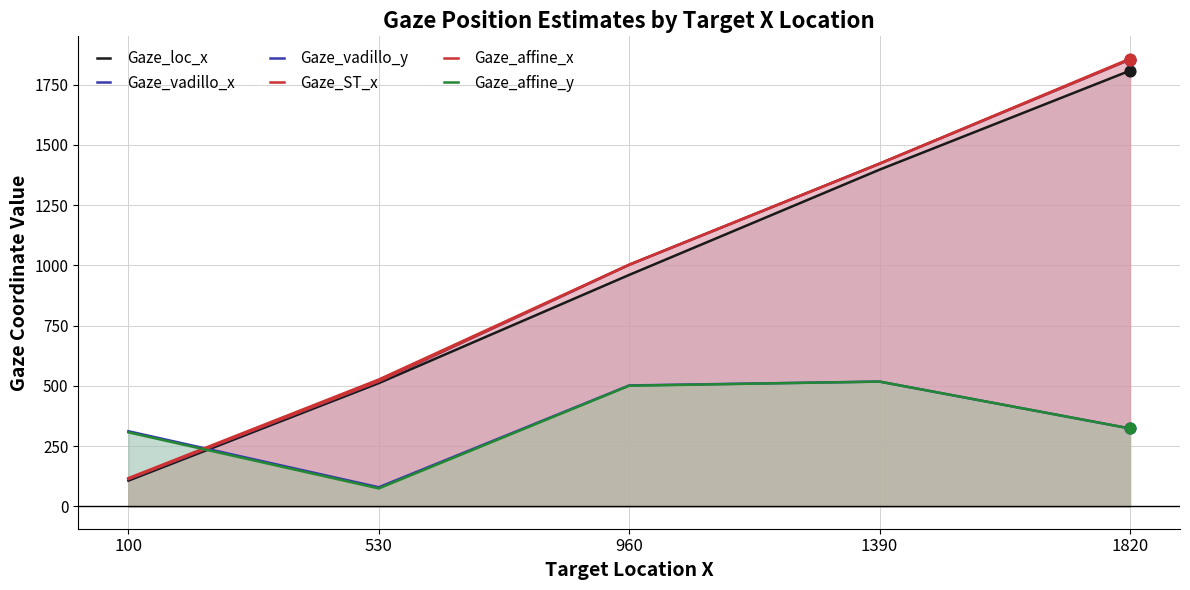

What are all the series names shown in the legend?

Gaze_loc_x, Gaze_vadillo_x, Gaze_vadillo_y, Gaze_ST_x, Gaze_affine_x, Gaze_affine_y